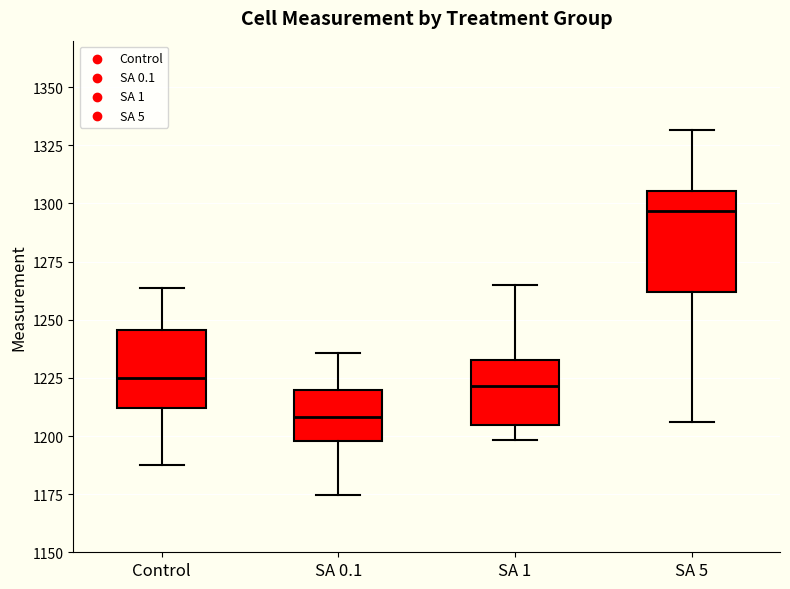

Comparing the boxes themselves (not the whiskers), which one is the tallest?

SA 5